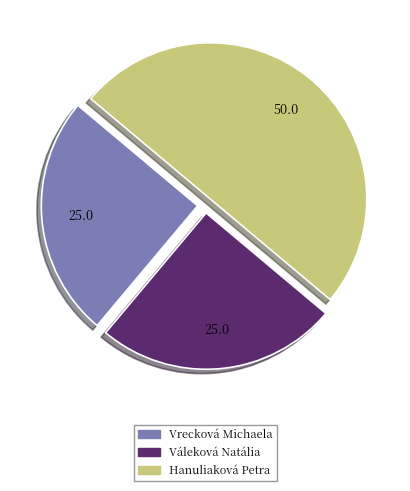

Is it true that Hanuliaková Petra is 50% of the pie?

True